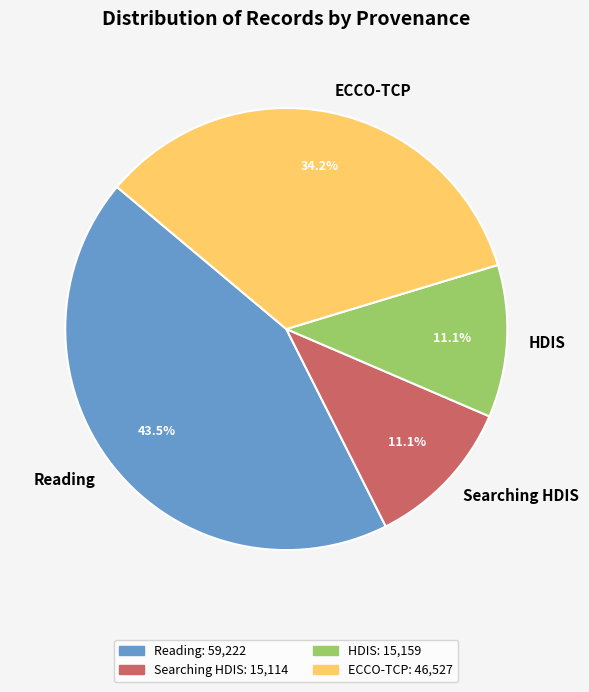

Combined, do ECCO-TCP and Searching HDIS account for over 50%?

No